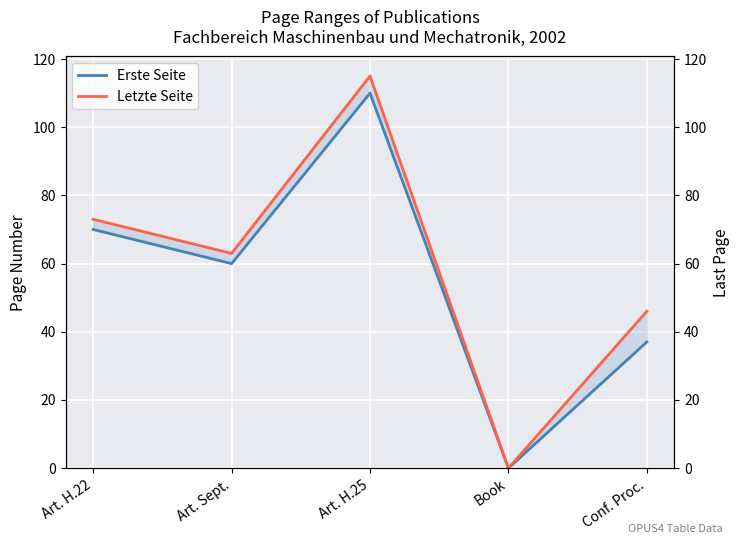

Where is Letzte Seite nearest to the value 57?

Art. Sept.